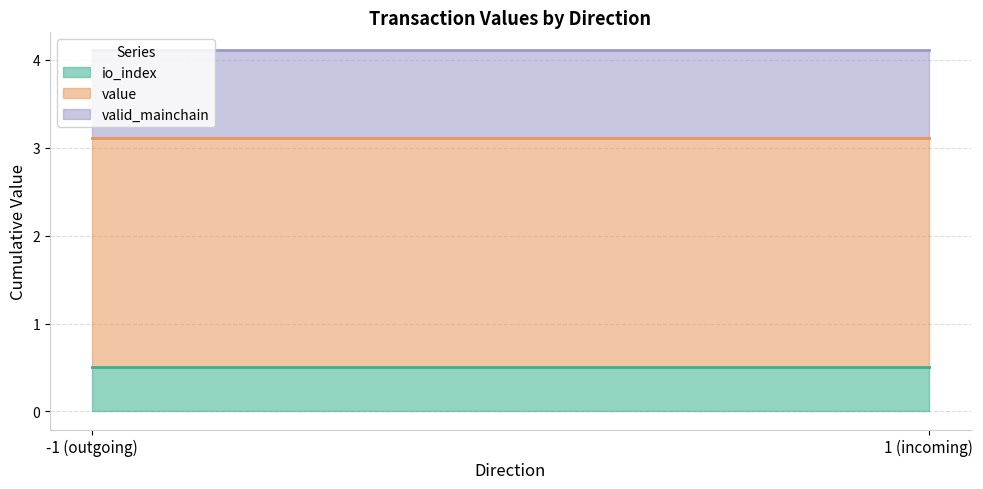

The value of value at -1 is 9.0. True or false?

False